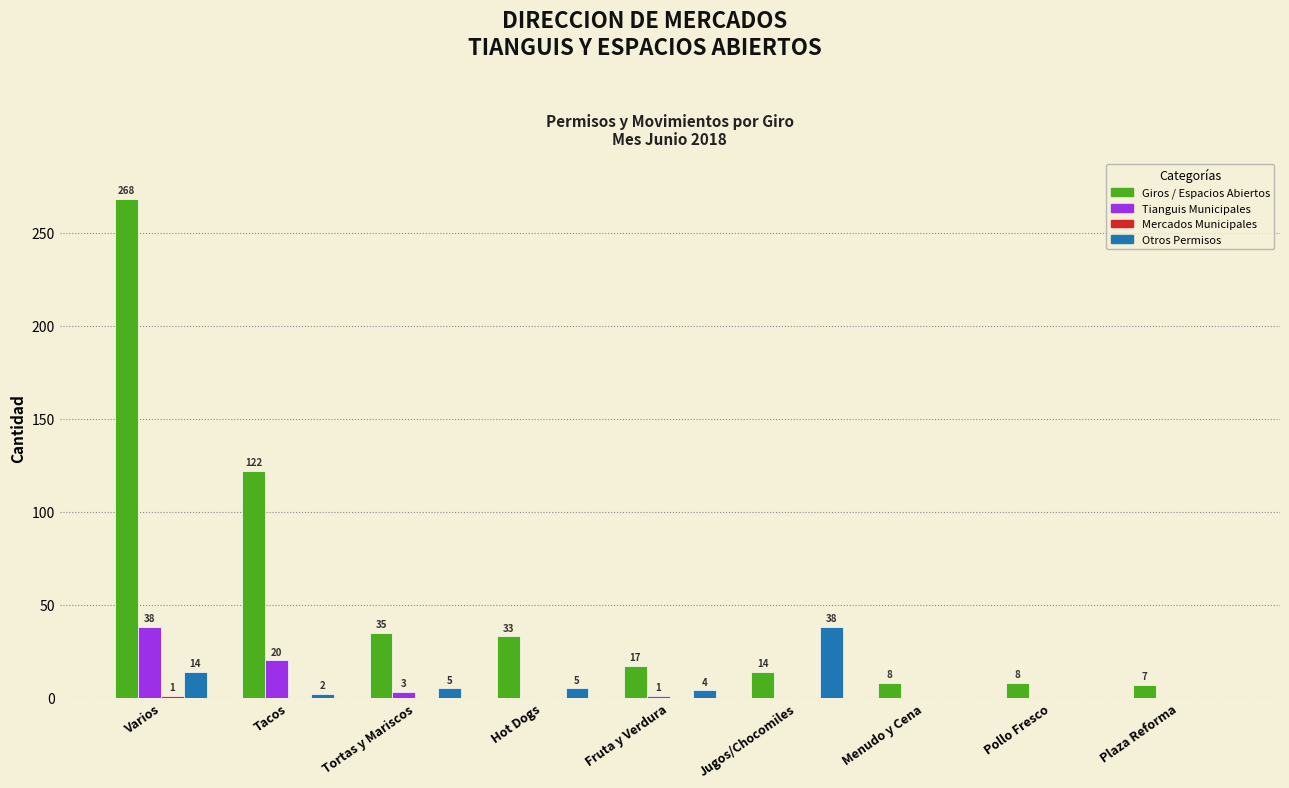

At which category is the sum across all series the highest?

Varios